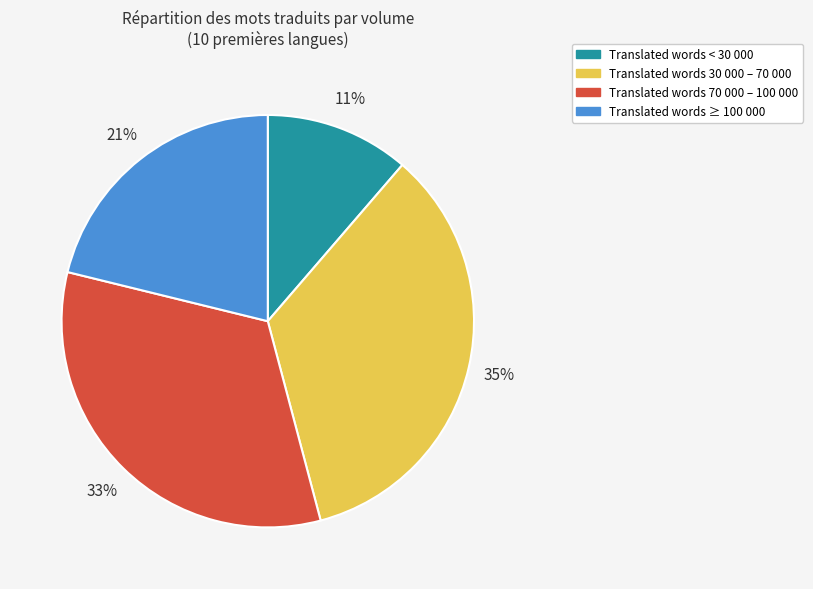

To the nearest percent, what percentage of the pie is Translated words 30 000 – 70 000?

35%